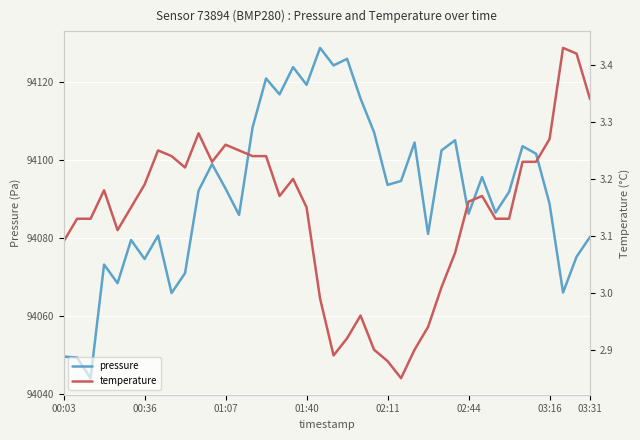

What is the sum of the pressure values at 10 and 01:40?

188165.3